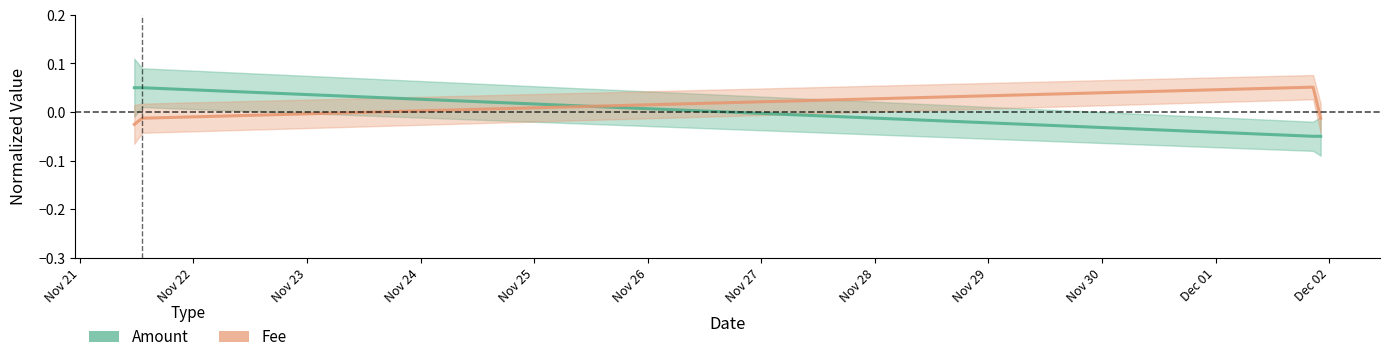

Reading left to right, what are all the values shown in this chart?

Amount: 0.1	0.0	-0.0	-0.1
Fee: -0.0	-0.0	0.1	-0.0